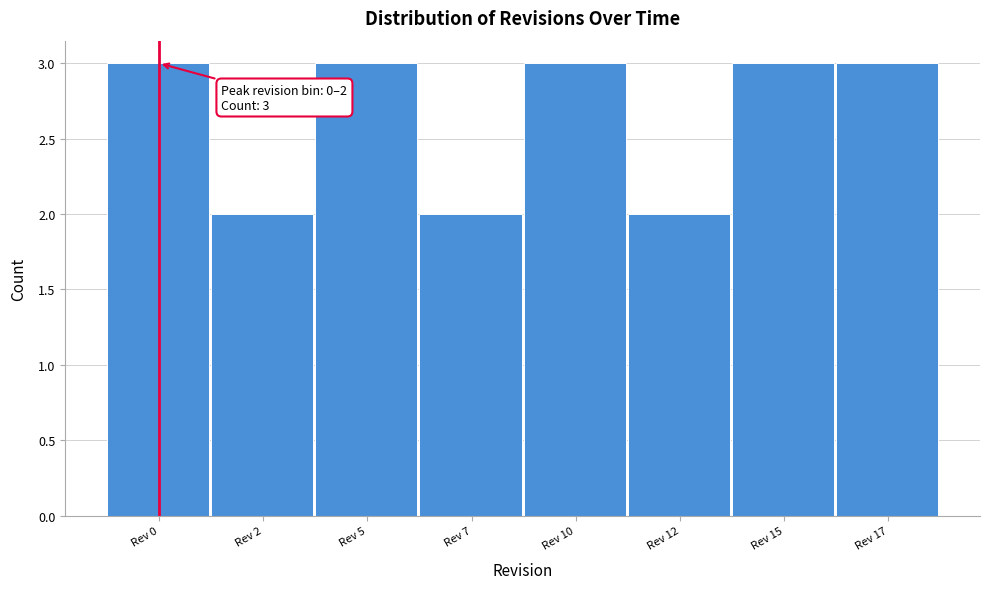

Reading left to right, transcribe all the data shown in this chart.

3	2	3	2	3	2	3	3